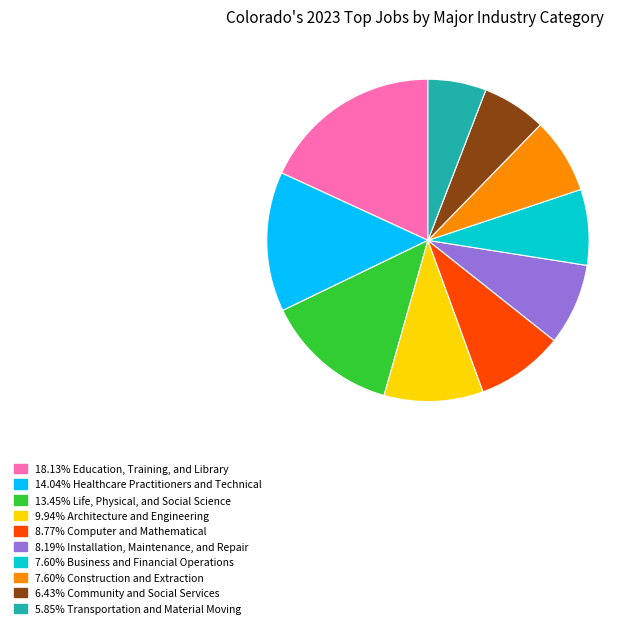

Is there any slice that represents more than half of the pie?

No